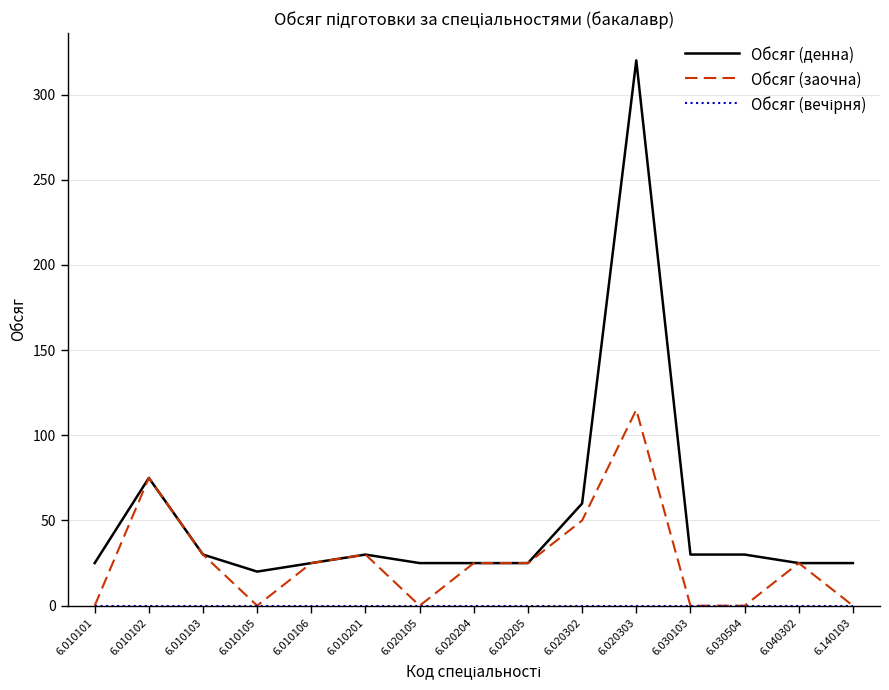

At which category is the sum across all series the highest?

6.020303